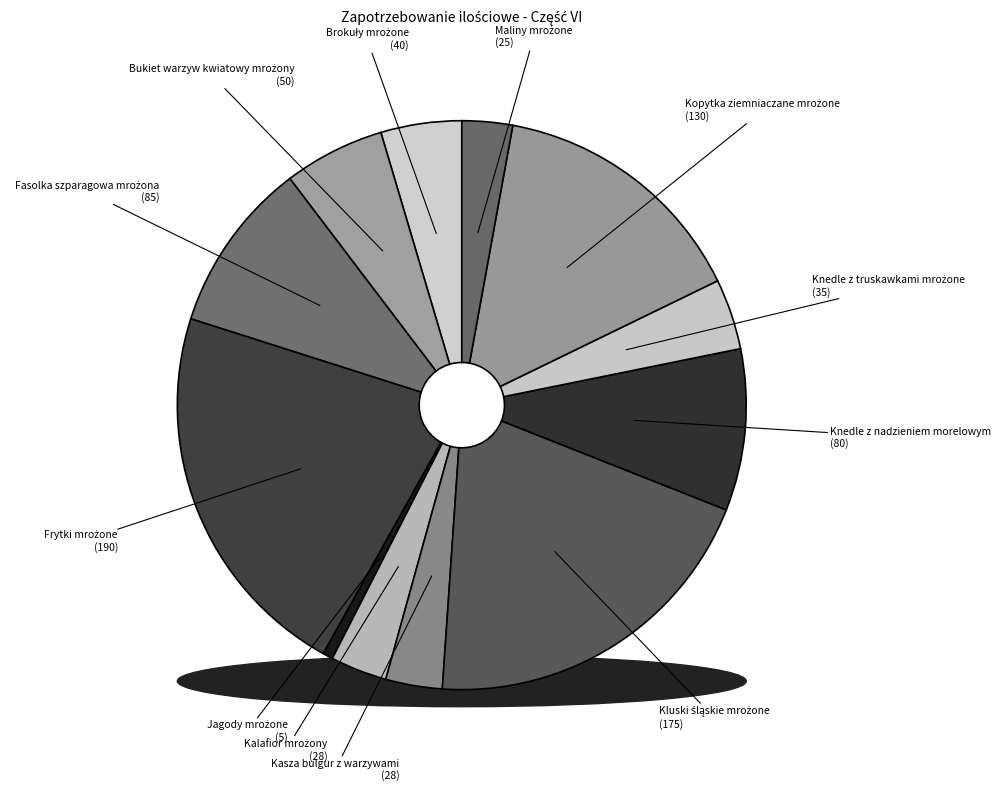

How much of the chart is everything except Kluski śląskie mrożone?

79.9%